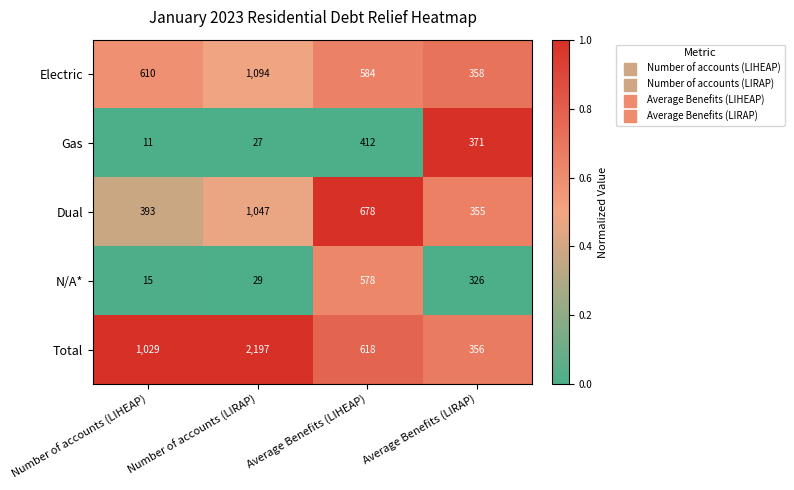

Which series changed the most between Number of accounts (LIRAP) and Average Benefits (LIHEAP)?

Total